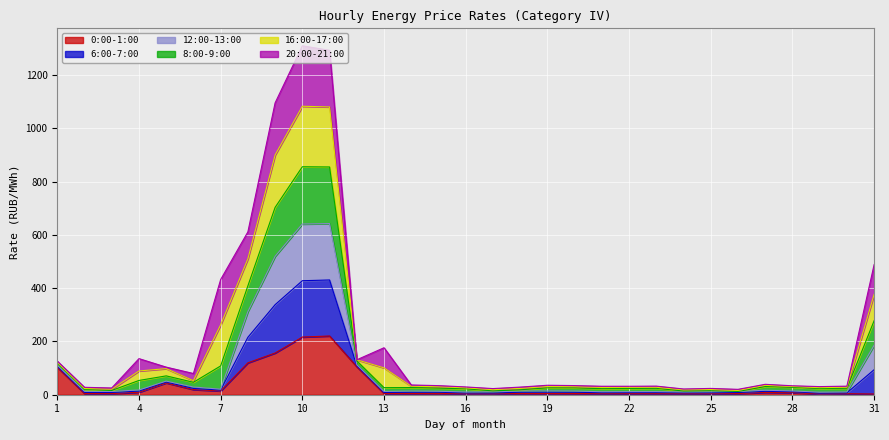

What is the value of the 8:00-9:00 point at the 25th from the left?

23.7